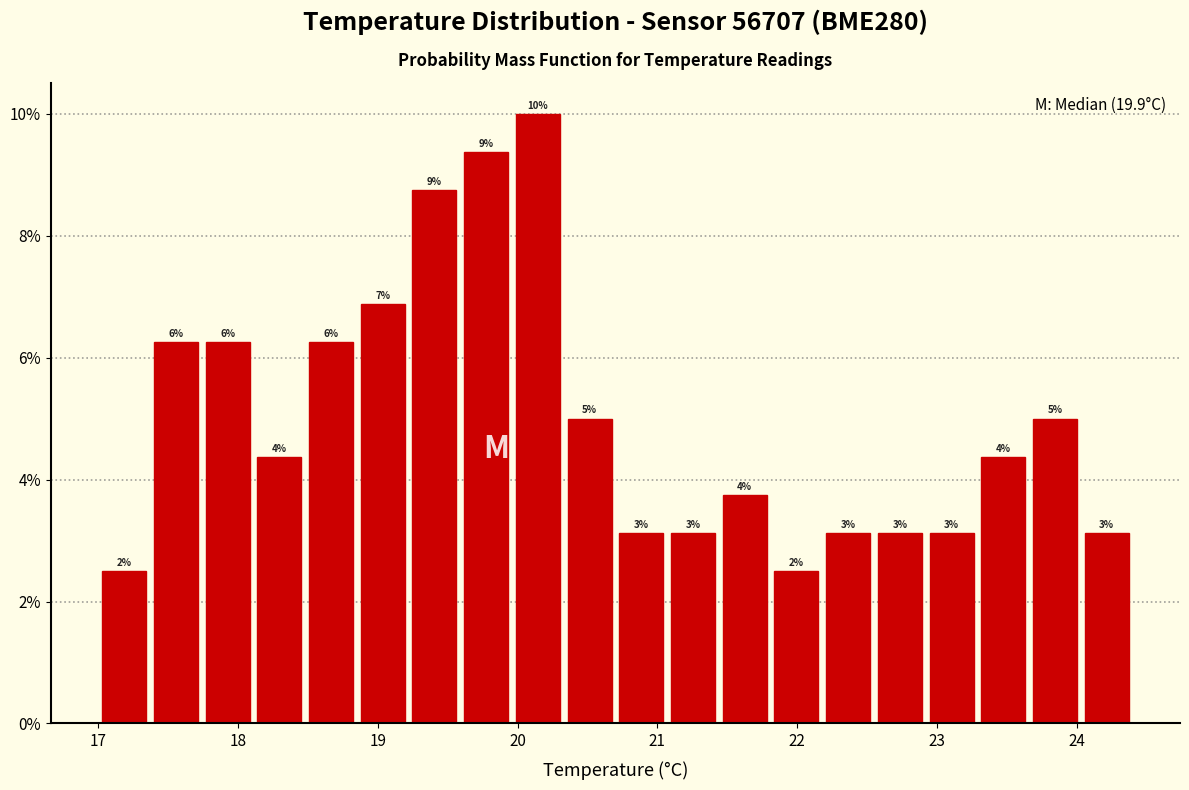

Read against the x-axis, roughly where is the centre of the tallest bar?

20.1